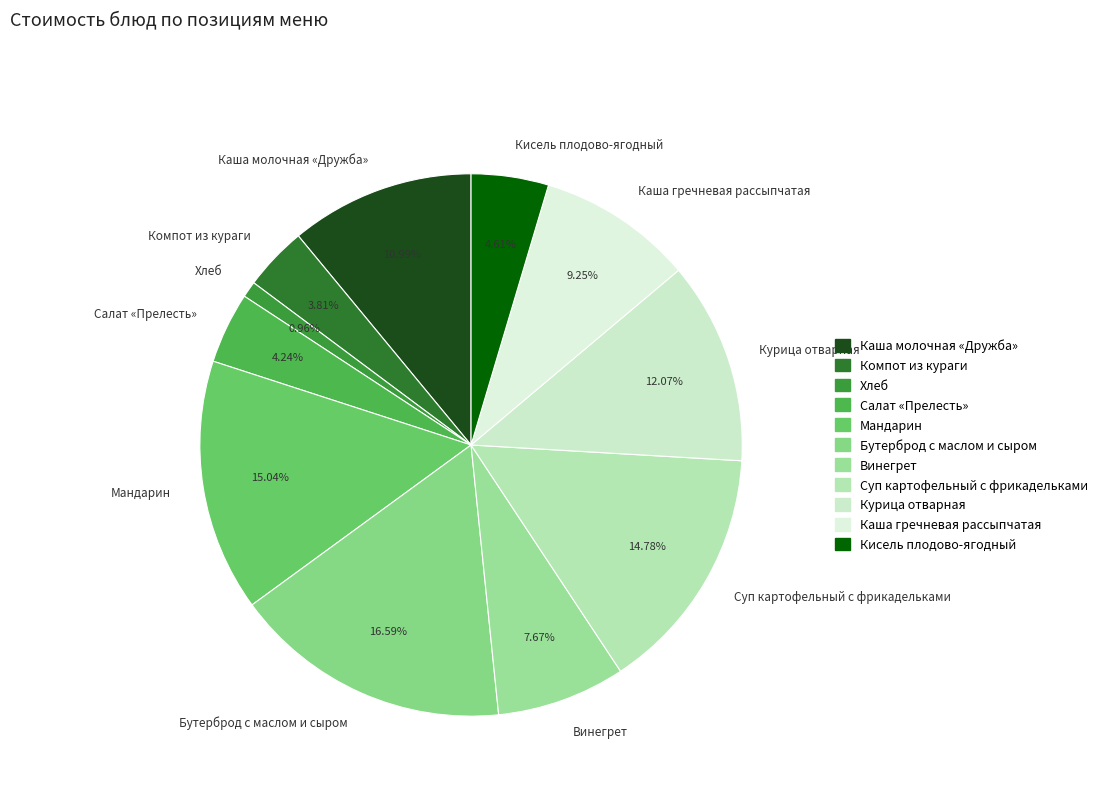

To the nearest percent, what is the combined percentage of Хлеб and Каша молочная «Дружба»?

12%